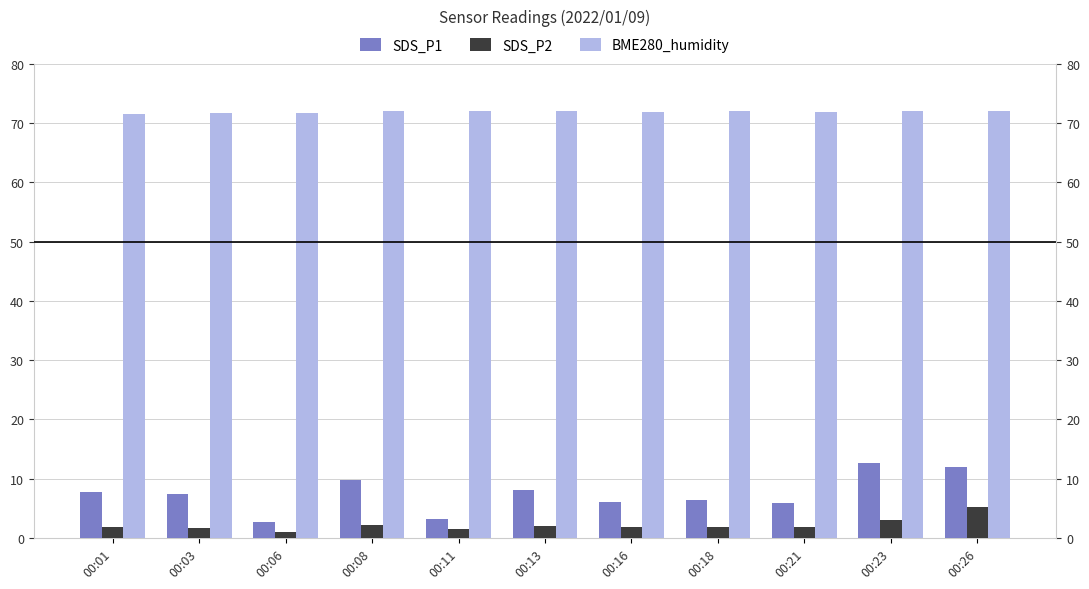

Is the value of BME280_humidity at 00:16 greater than the value of SDS_P1 at 00:21?

Yes